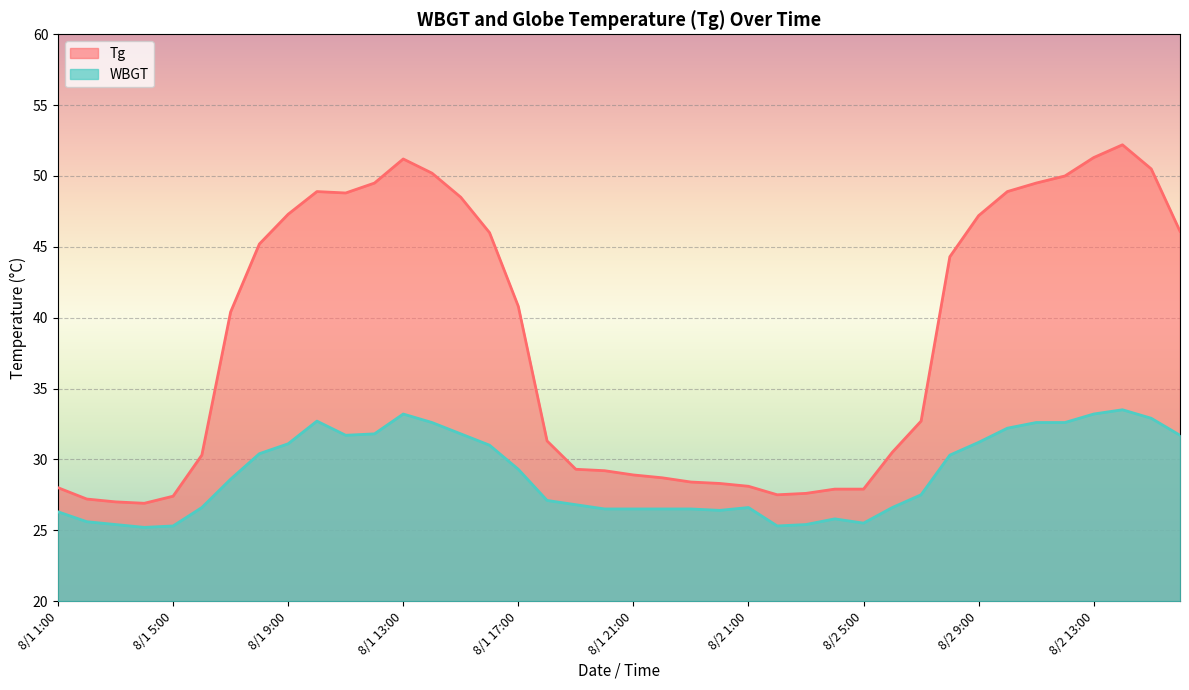

Which series has the largest total across all categories?

Tg